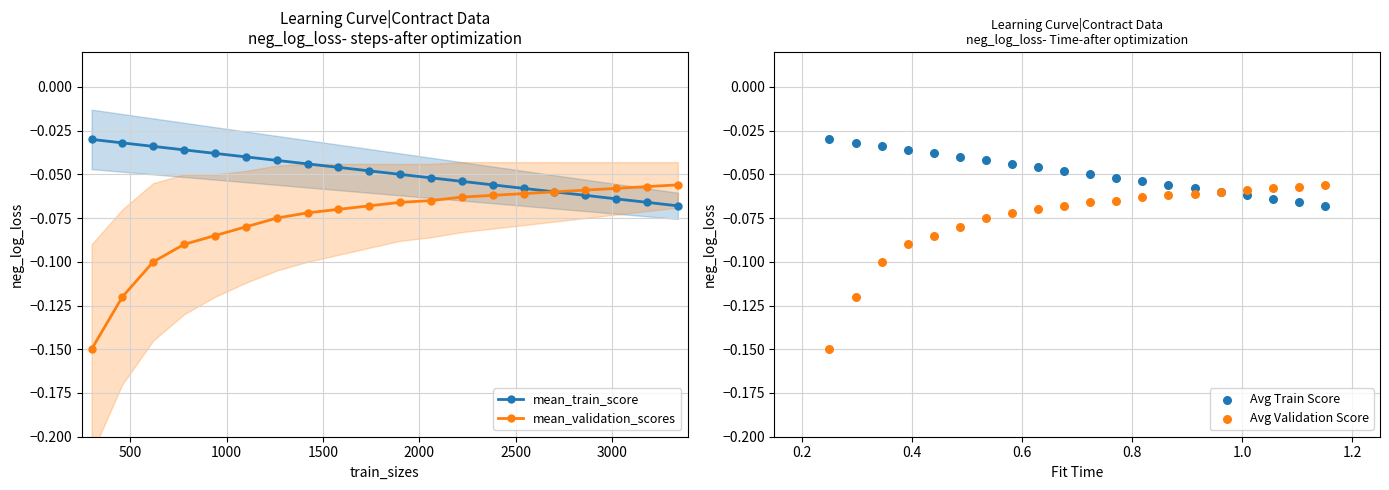

Which series has the largest total across all categories?

mean_train_score